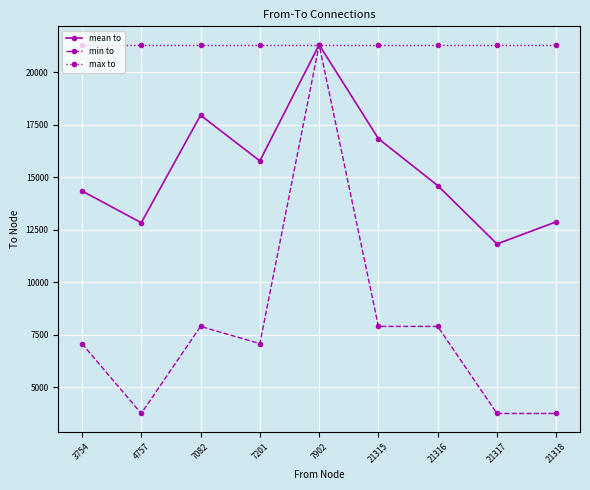

At which category does min to reach its first local peak?

7082